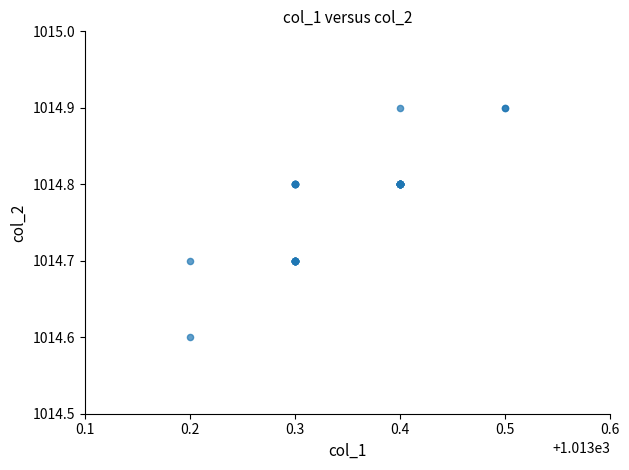

What Y value in the scatter plot is closest to 1014?

1014.6